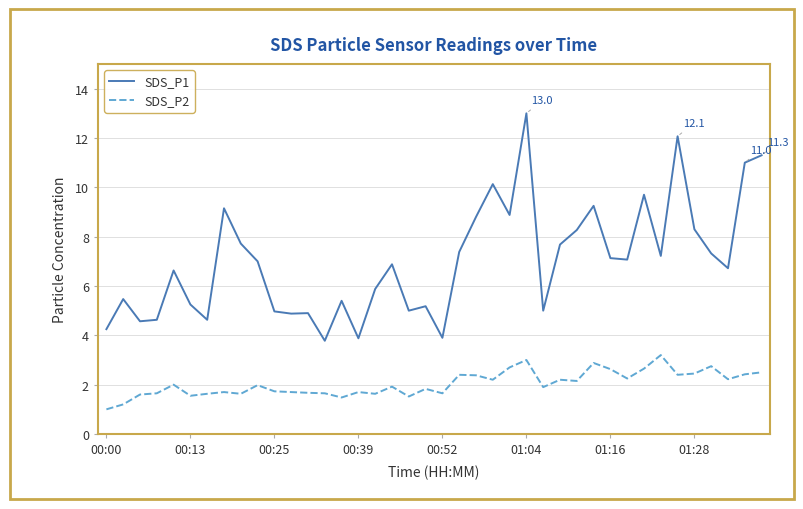

What is the minimum value shown in the chart?

1.0